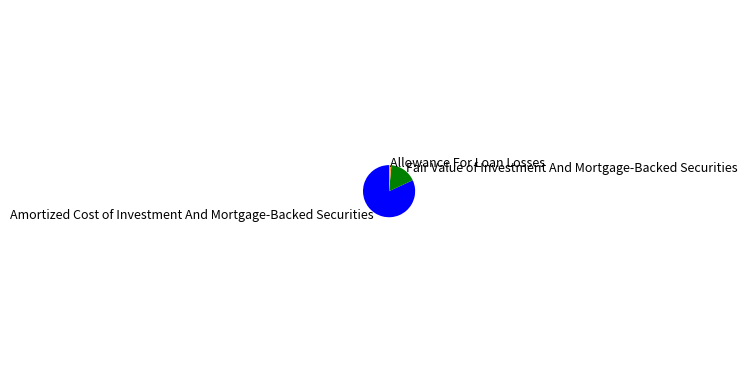

Which category has the biggest portion of the pie?

Amortized Cost of Investment And Mortgage-Backed Securities